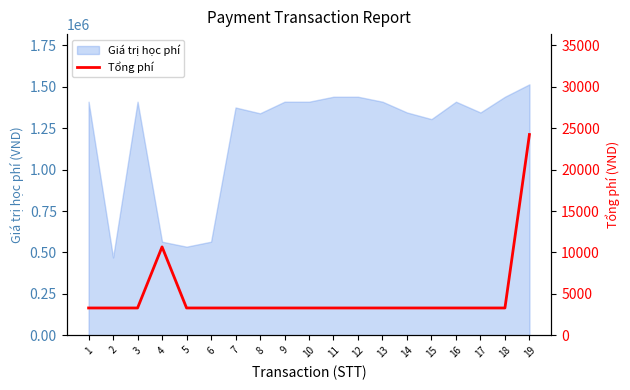

Rank the categories by value from lowest to highest.

1, 2, 3, 5, 6, 7, 8, 9, 10, 11, 12, 13, 14, 15, 16, 17, 18, 4, 19